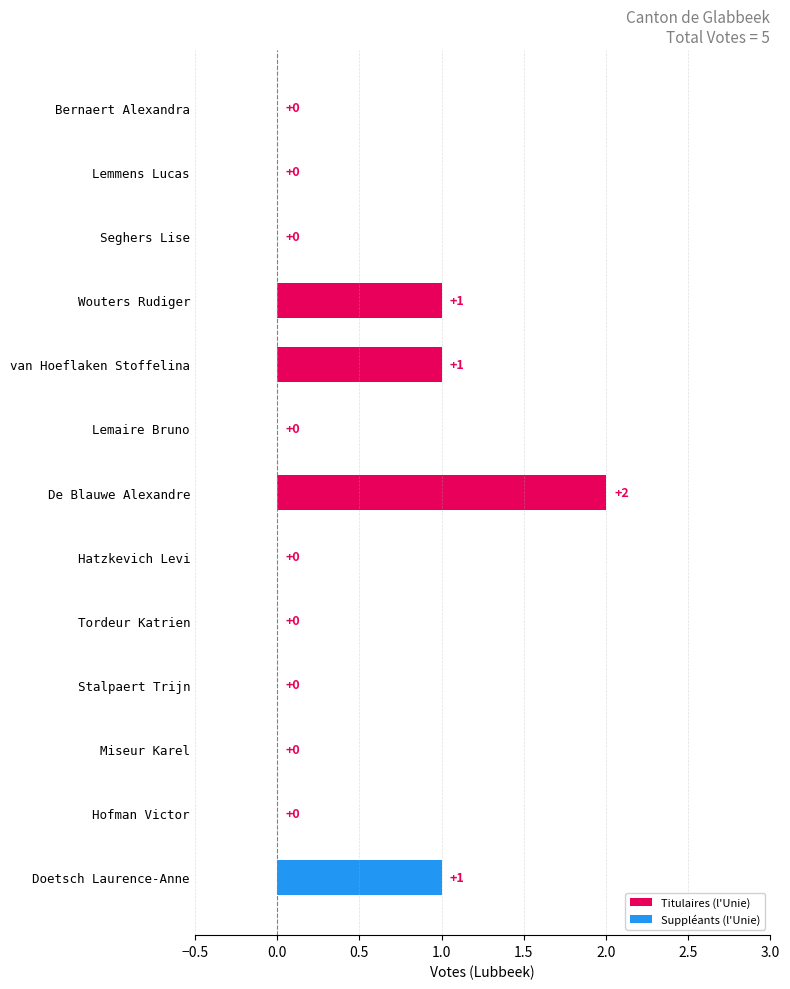

Reading top to bottom, extract all data points from this chart.

Bernaert Alexandra=0	Lemmens Lucas=0	Seghers Lise=0	Wouters Rudiger=1	van Hoeflaken Stoffelina=1	Lemaire Bruno=0	De Blauwe Alexandre=2	Hatzkevich Levi=0	Tordeur Katrien=0	Stalpaert Trijn=0	Miseur Karel=0	Hofman Victor=0	Doetsch Laurence-Anne=1